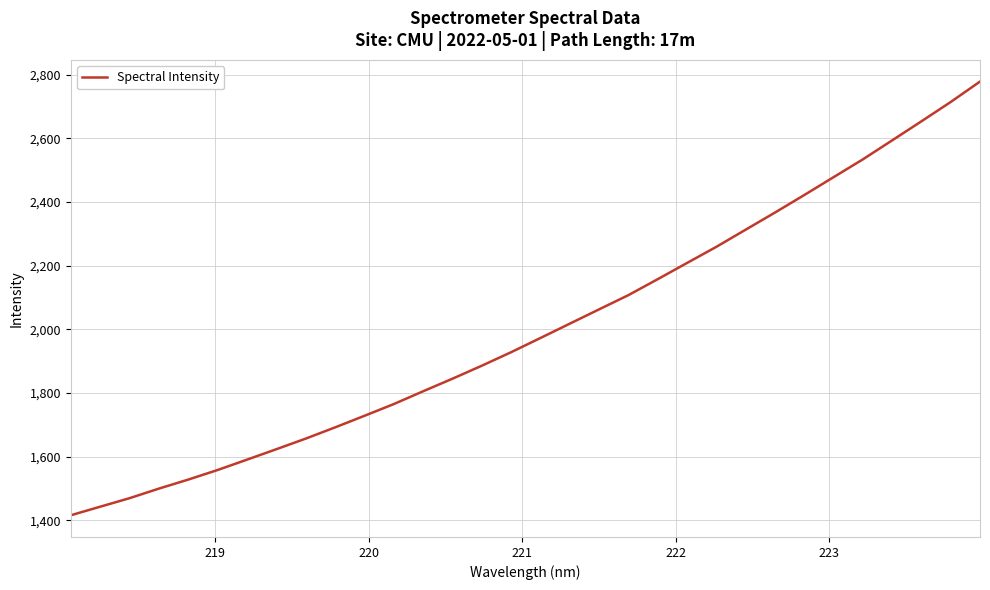

True or false: there are more than 0 points higher than both neighbors.

False